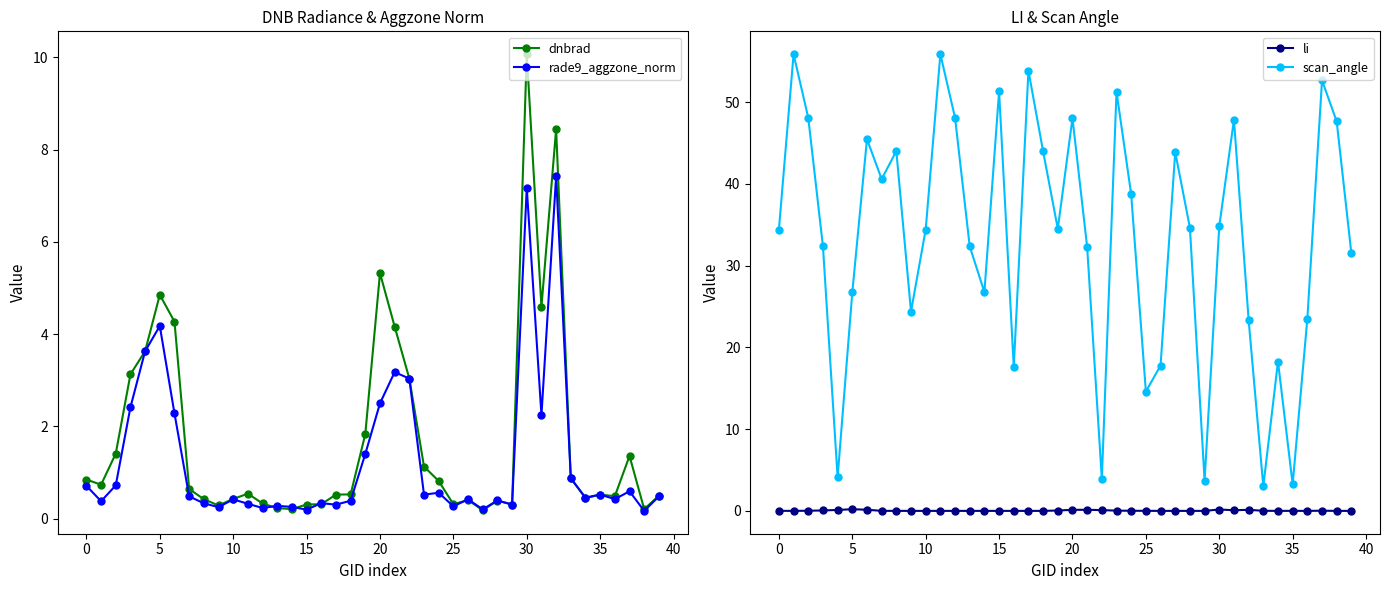

The dnbrad series shows 0.3 at 12. True or false?

True